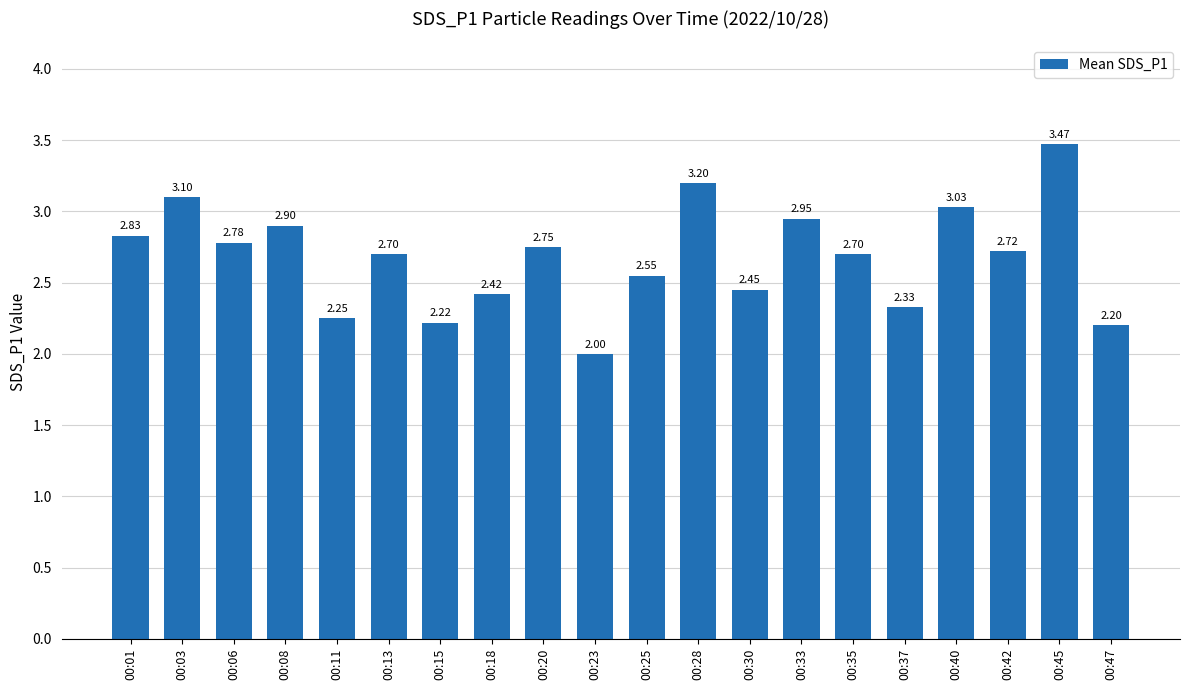

Which has a higher value, 00:13 or 00:25?

00:13